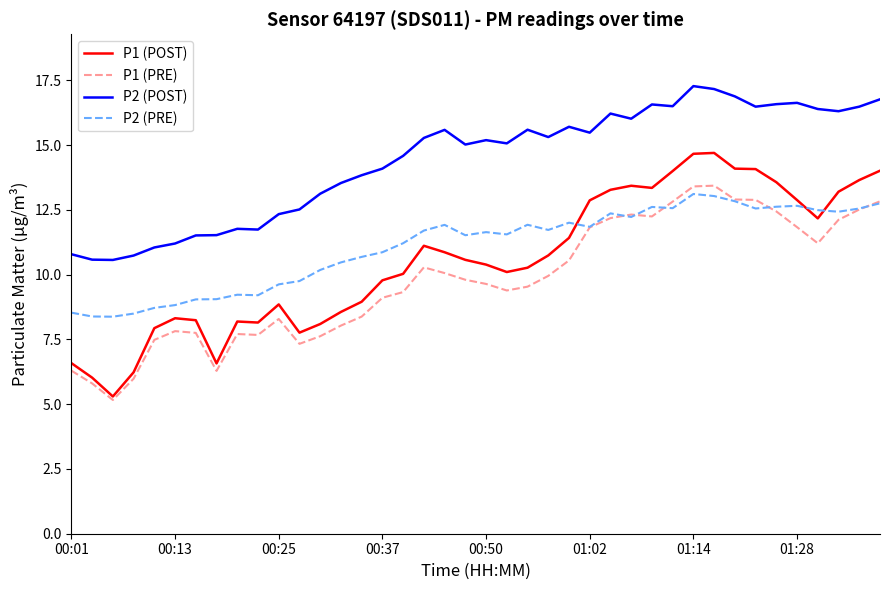

True or false: P1 (PRE) and P2 (POST) intersect in this chart.

False